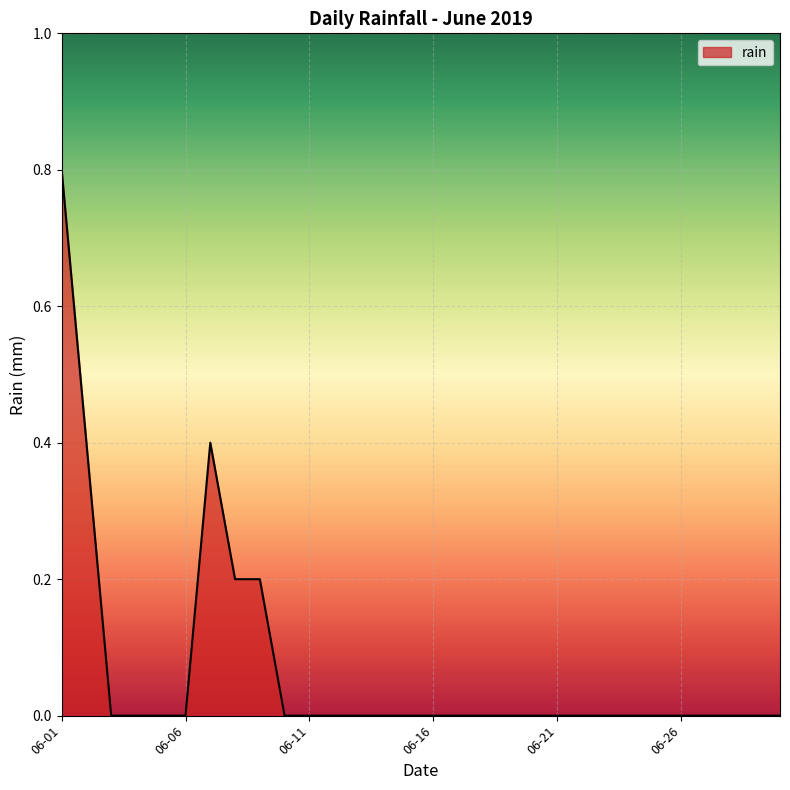

What is the maximum value shown in the chart?

0.8